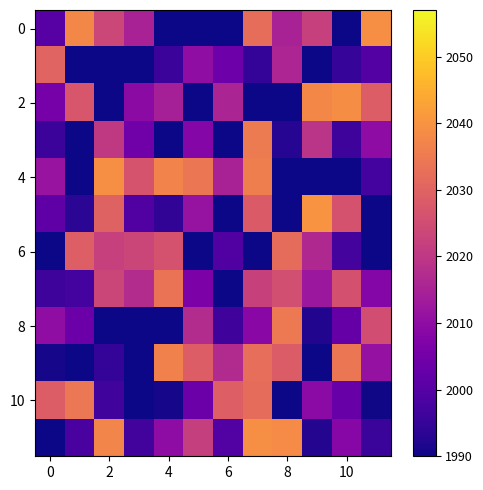

What is the minimum value shown in the chart?

1976.4